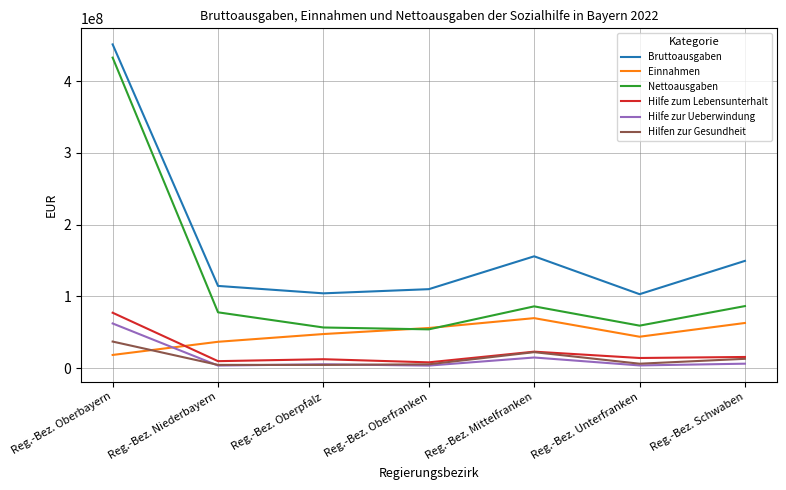

Which series has the largest total across all categories?

Bruttoausgaben